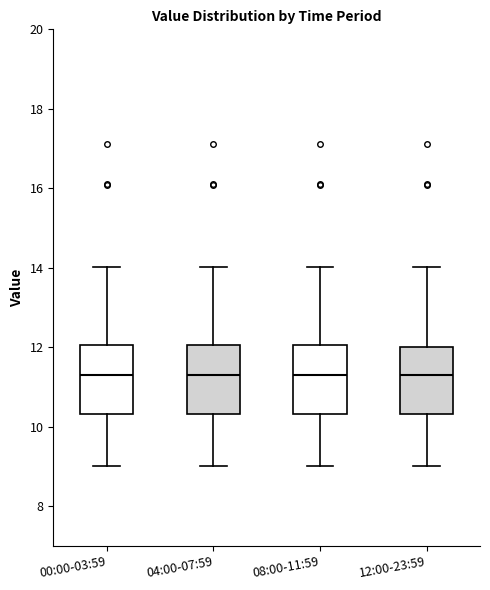

Where is the upper edge of the box for 04:00-07:59 on the y-axis? The values are not printed on the chart, so give them approximately, as read against the axis.

12.0